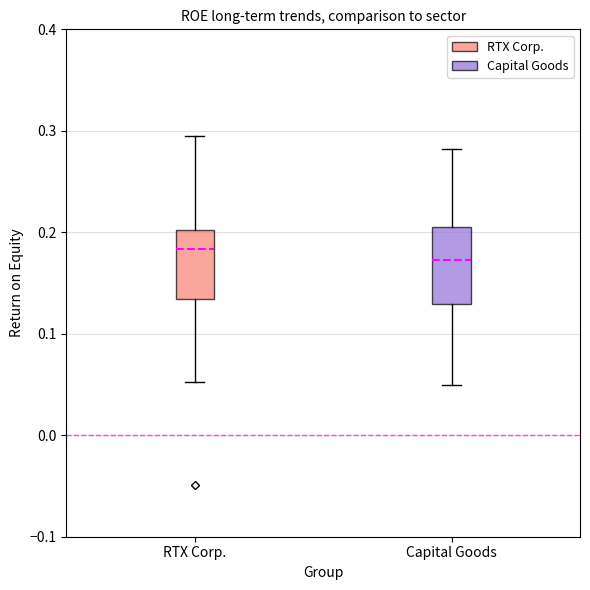

Where does the lower whisker of the box for RTX Corp. end on the y-axis? The values are not printed on the chart, so give them approximately, as read against the axis.

0.05